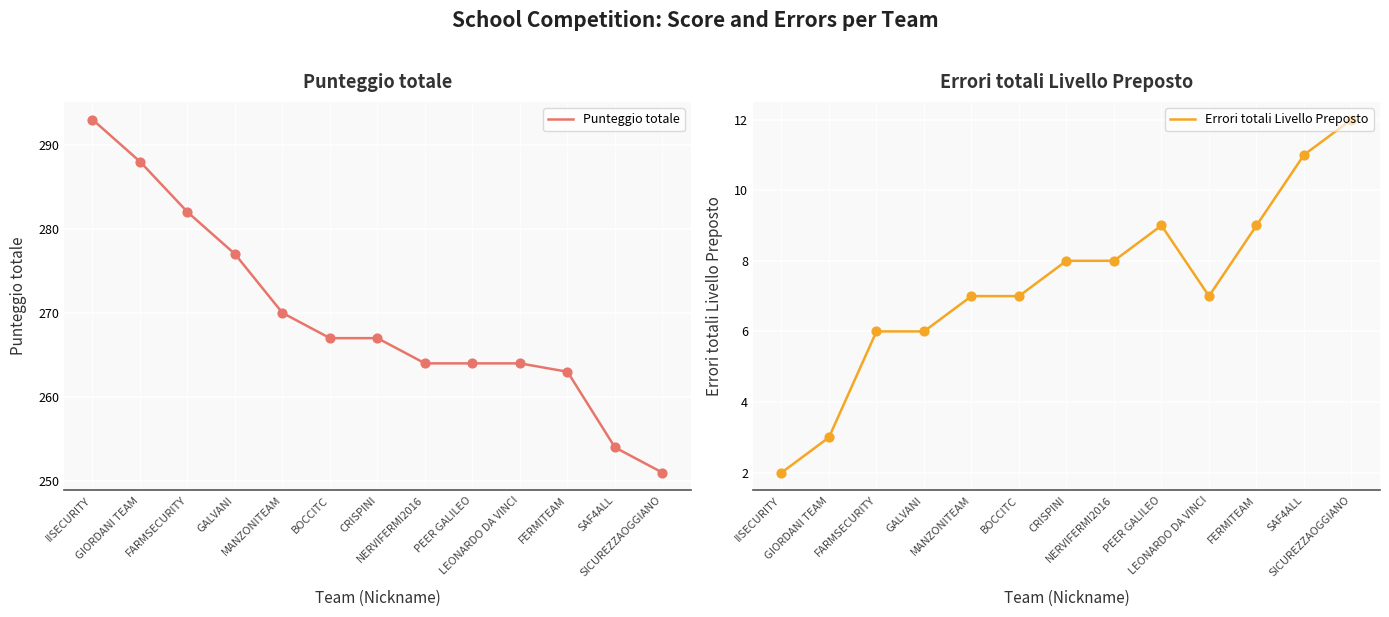

Which series has the widest spread of Y values?

Punteggio totale